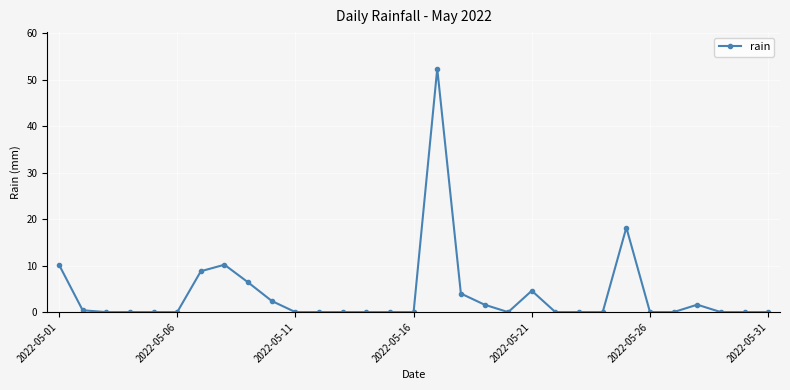

How many lines are shown in the chart?

1